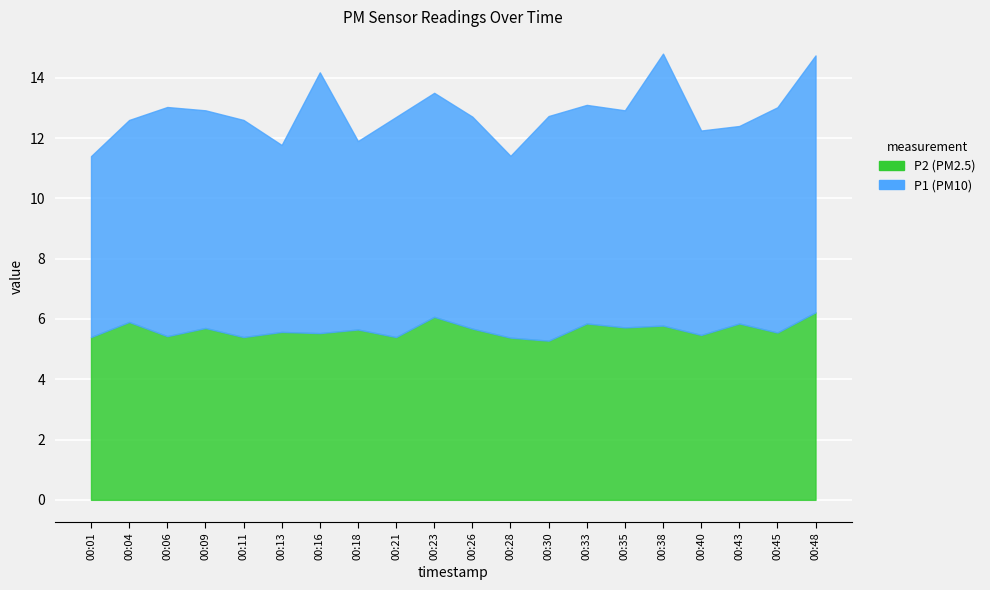

What is the value of the P1 point at the 1st from the left?

6.0